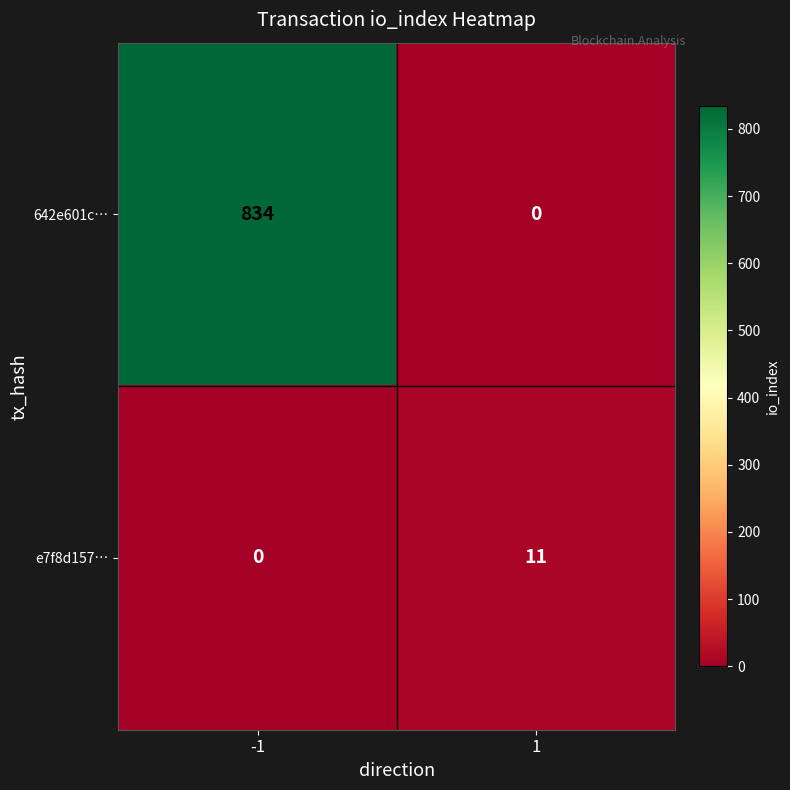

What is the highest value of the 642e601c… series?

834